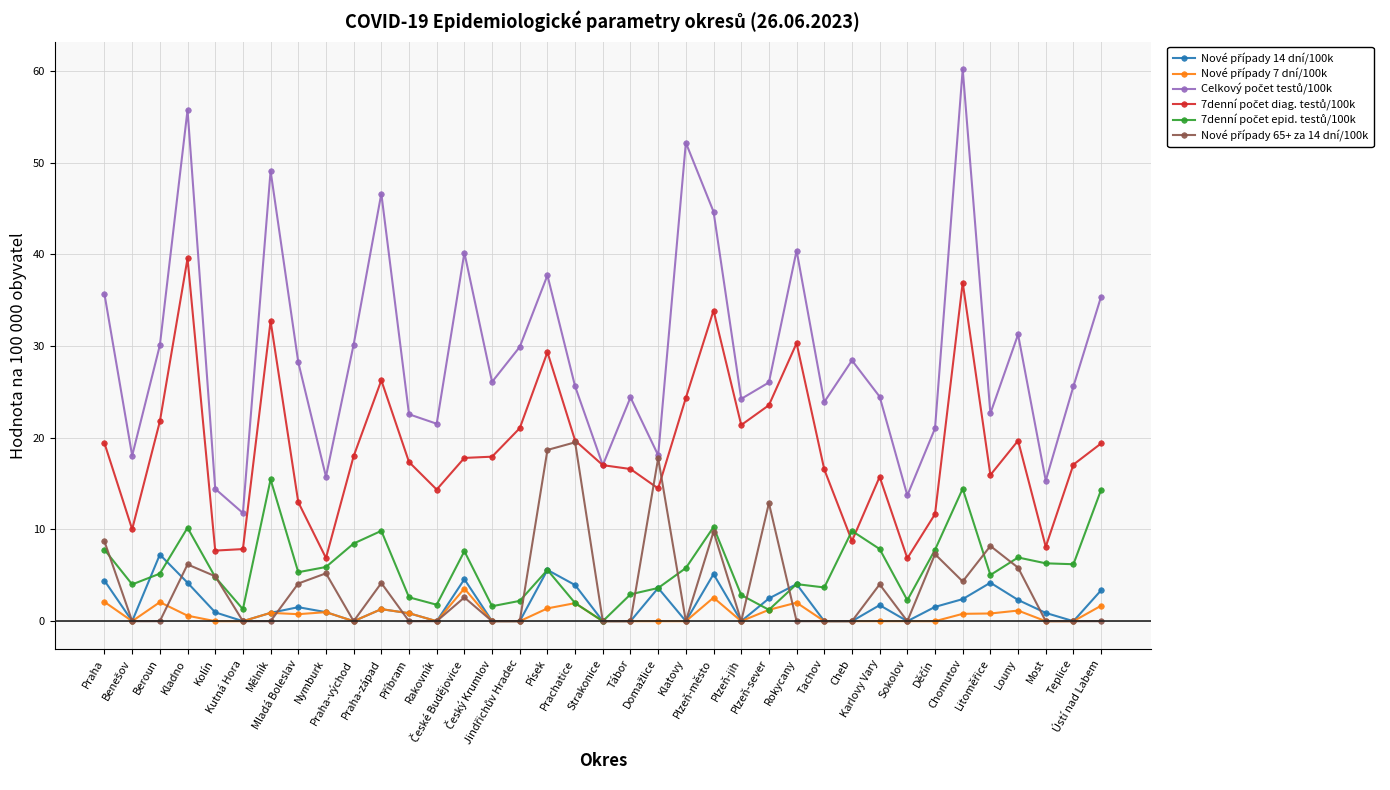

At which label is 7denní počet diag. testů/100k closest to 23?

Plzeň-sever